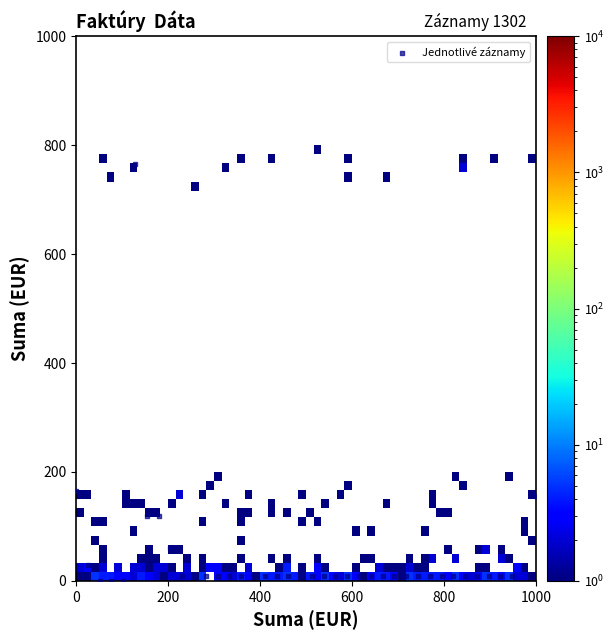

What is the range of X values (max minus min)?

1000.0